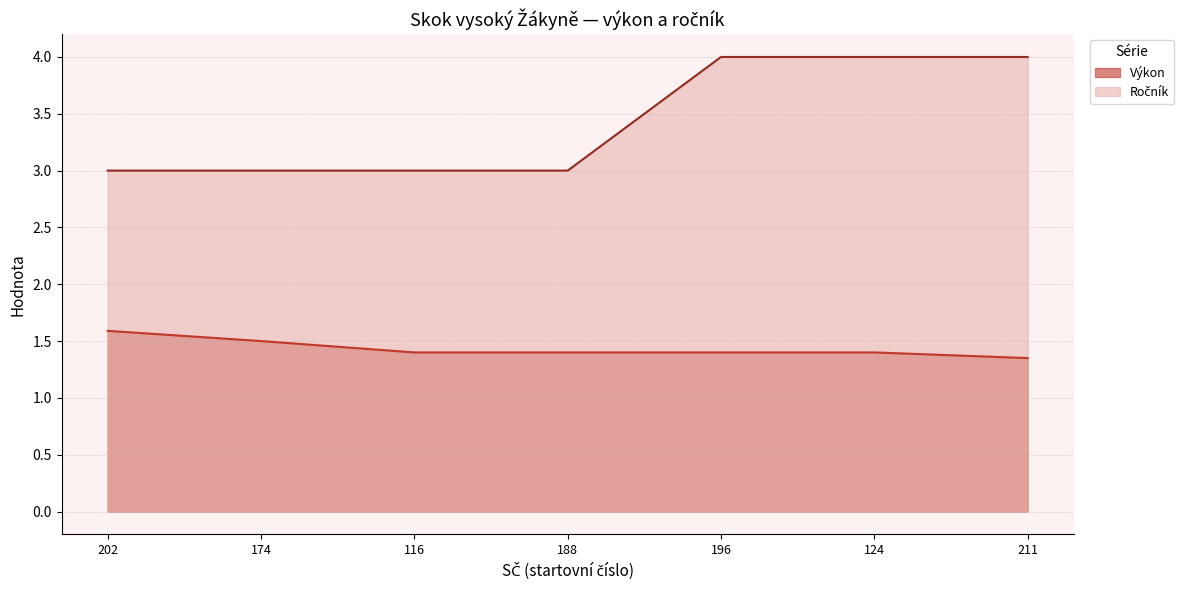

Is the value of Ročník at 124 greater than the value of Výkon at 211?

Yes